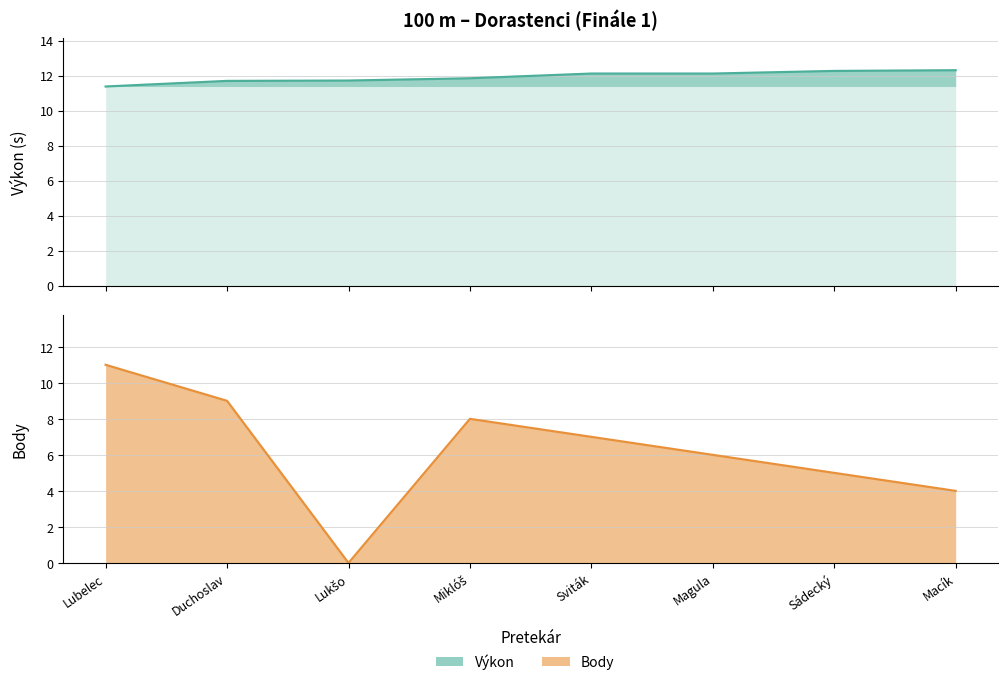

List the series in order of their peak value, lowest first.

Body (line), Výkon (line)